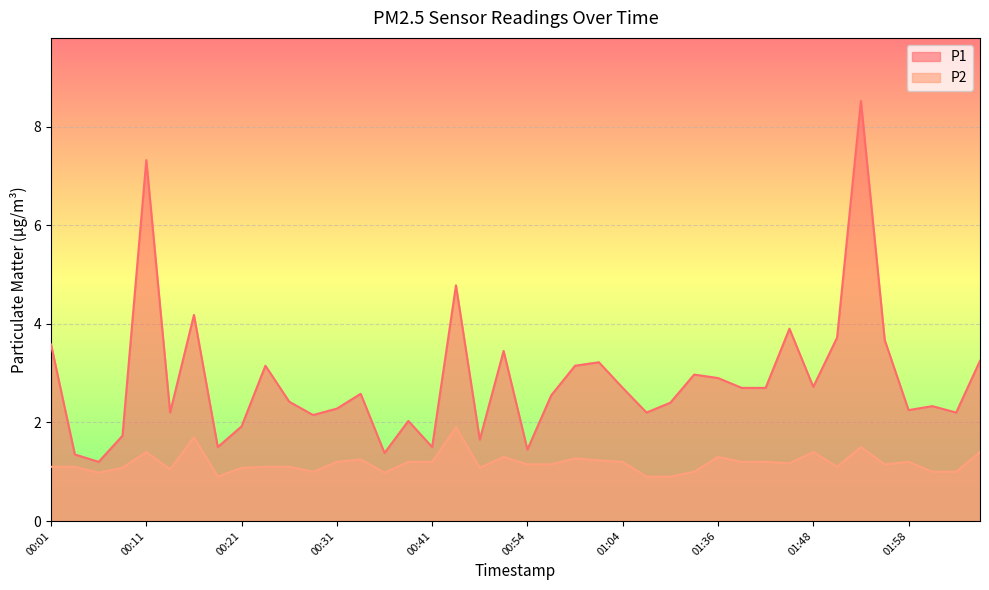

What is the difference between the highest and lowest values at 00:36?

0.4